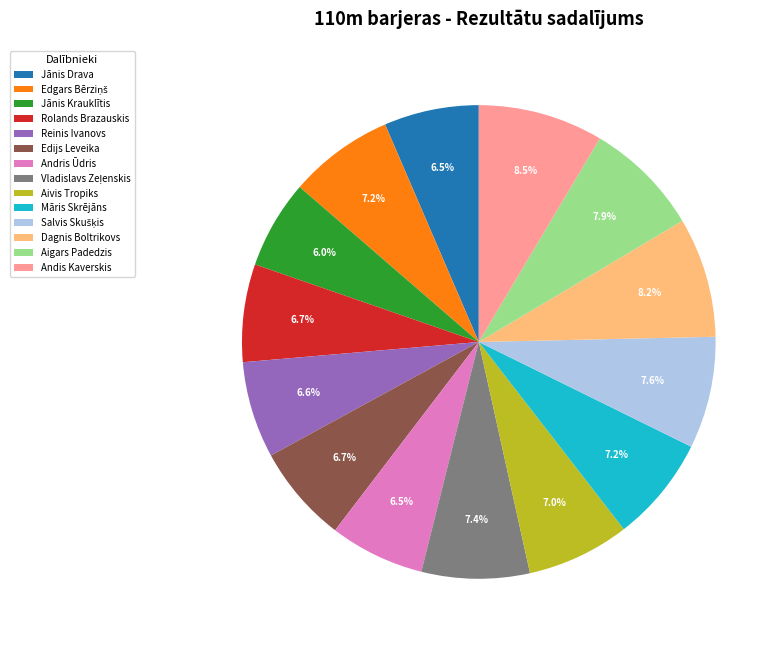

To the nearest percent, what is the combined percentage of Aigars Padedzis and Rolands Brazauskis?

15%